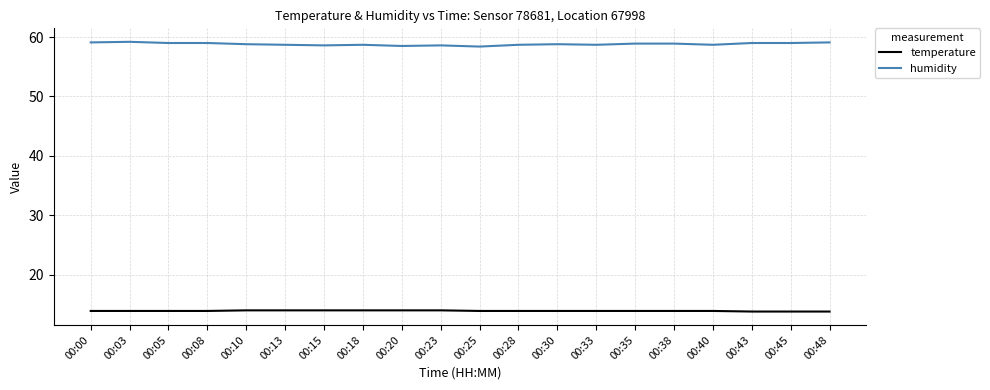

Which series has the largest total across all categories?

humidity